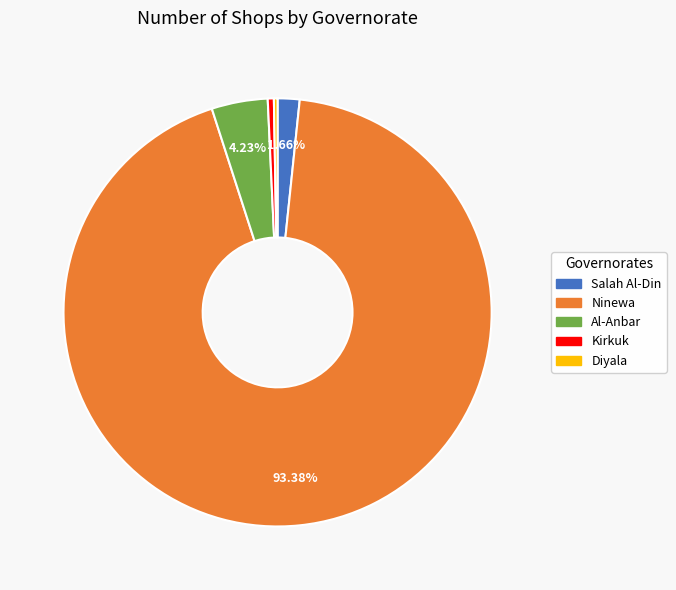

To the nearest percent, what is the average slice percentage?

20%